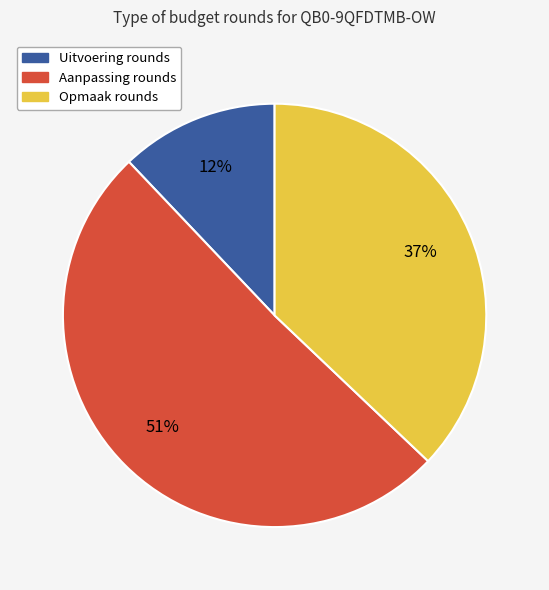

To the nearest percent, what percentage of the pie is Aanpassing rounds?

51%